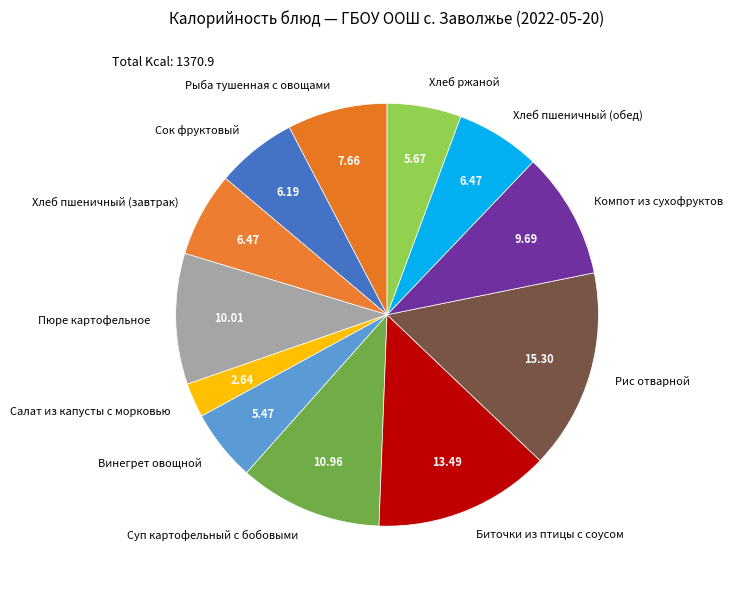

Do Компот из сухофруктов and Винегрет овощной together represent more than half of the pie?

No